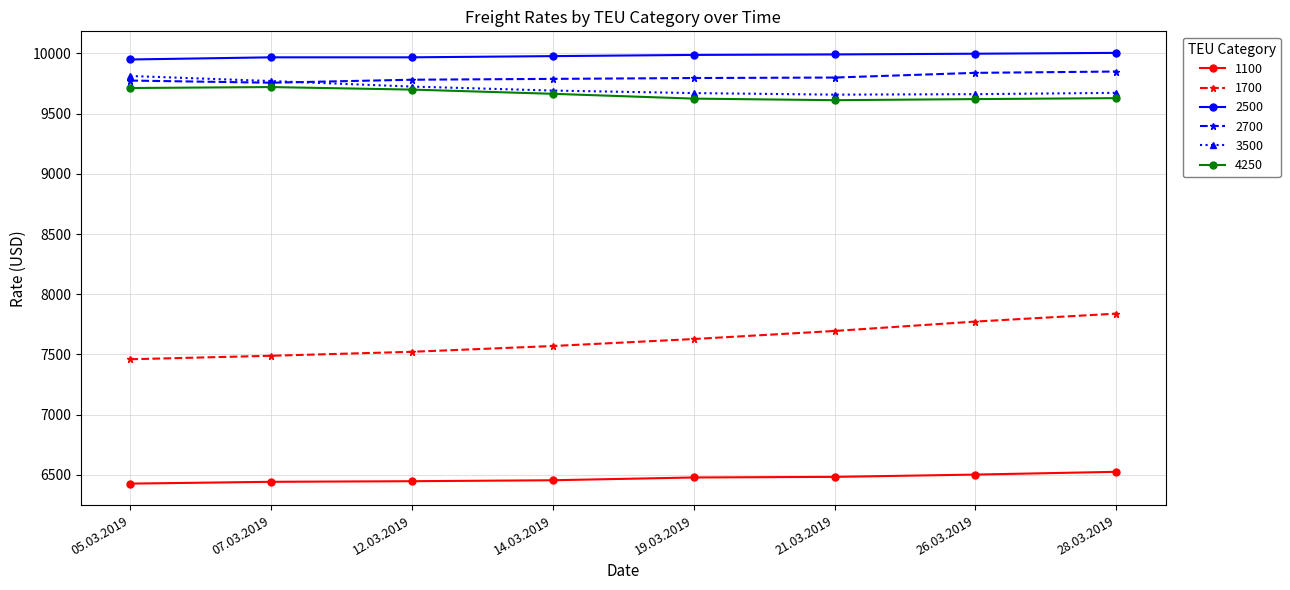

True or false: 2500 and 3500 cross at least once.

False